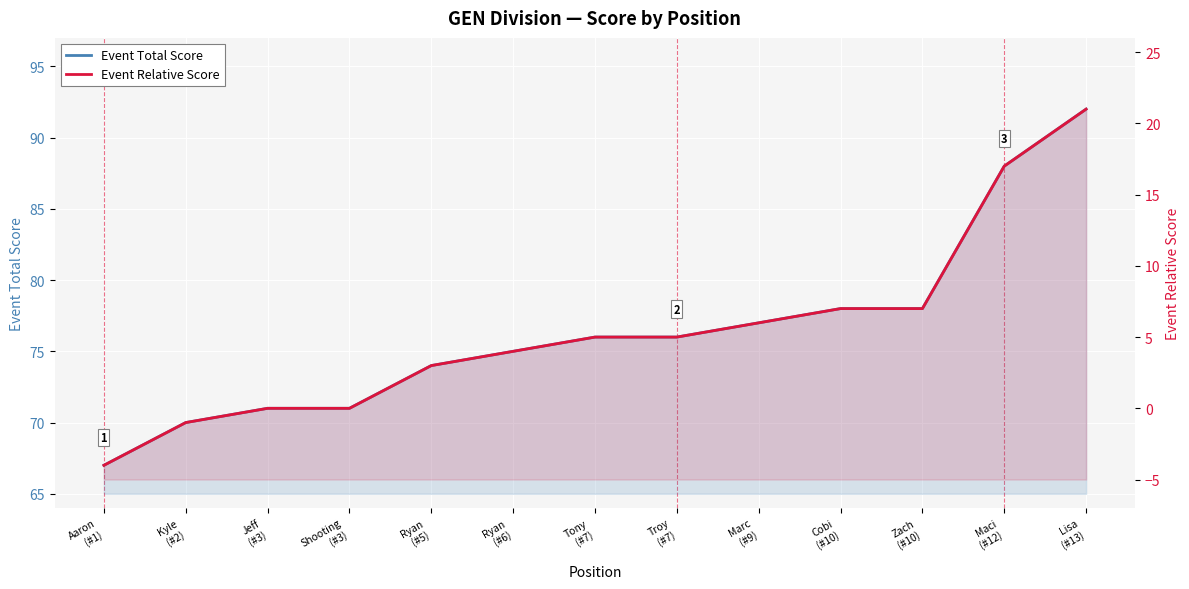

Does the chart display data point markers on the line(s)?

No